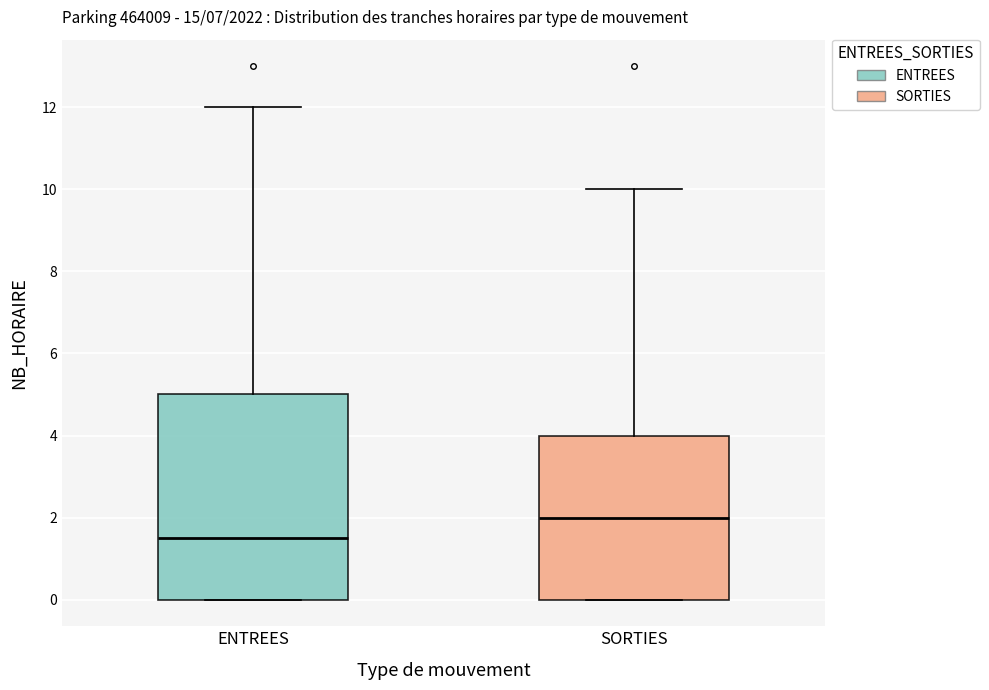

Reading left to right, read every box against the y-axis: the position of its median line, the range the box covers, and the ends of its whiskers. The values are not printed on the chart, so give them approximately, as read against the axis.

ENTREES: median 1.6, box 0.0 to 5.0, whiskers 0.0 to 12.0
SORTIES: median 2.0, box 0.0 to 4.0, whiskers 0.0 to 10.0